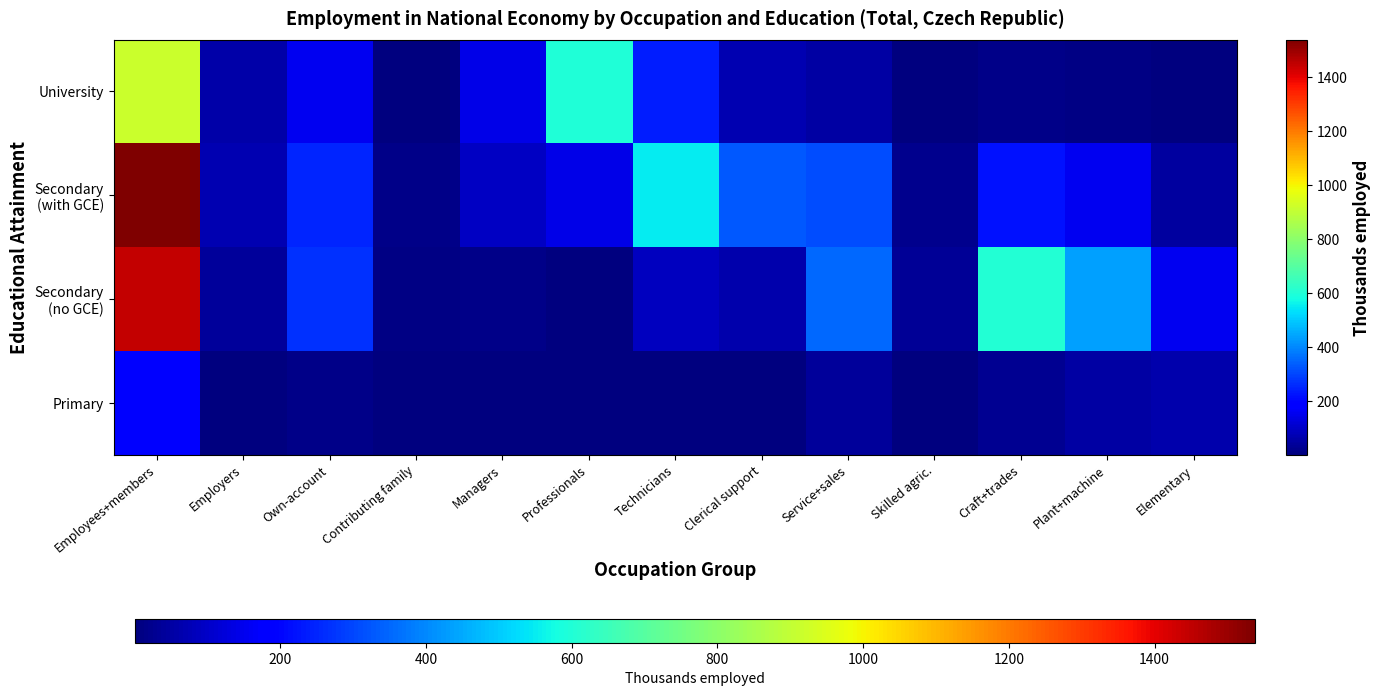

At which category is the sum across all series the highest?

Employees+members